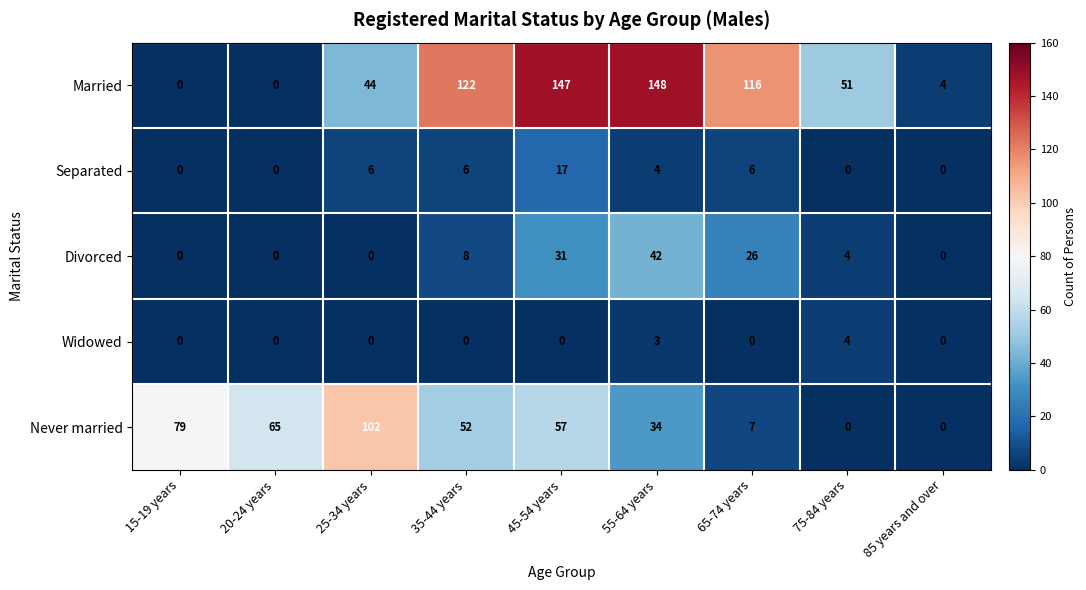

At which label is Married closest to 74?

75-84 years